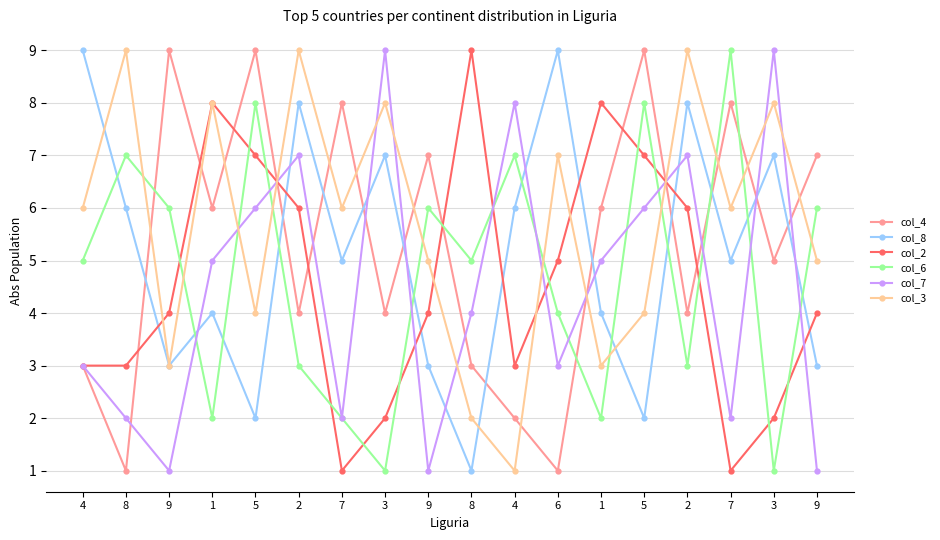

How many categories are shown in the chart?

18